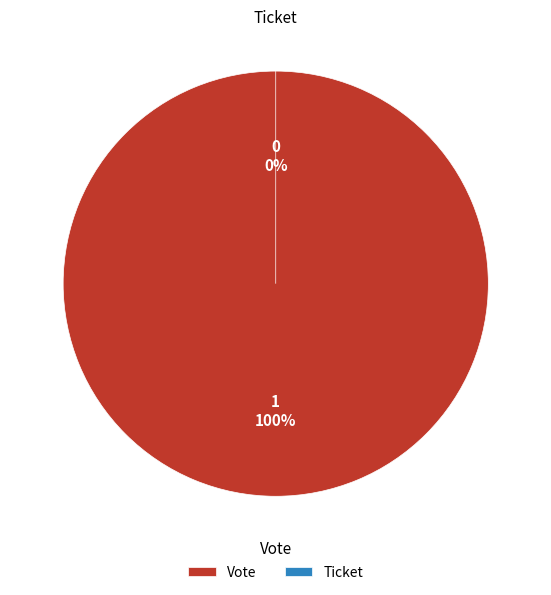

Between Ticket and Vote, which is larger?

Vote